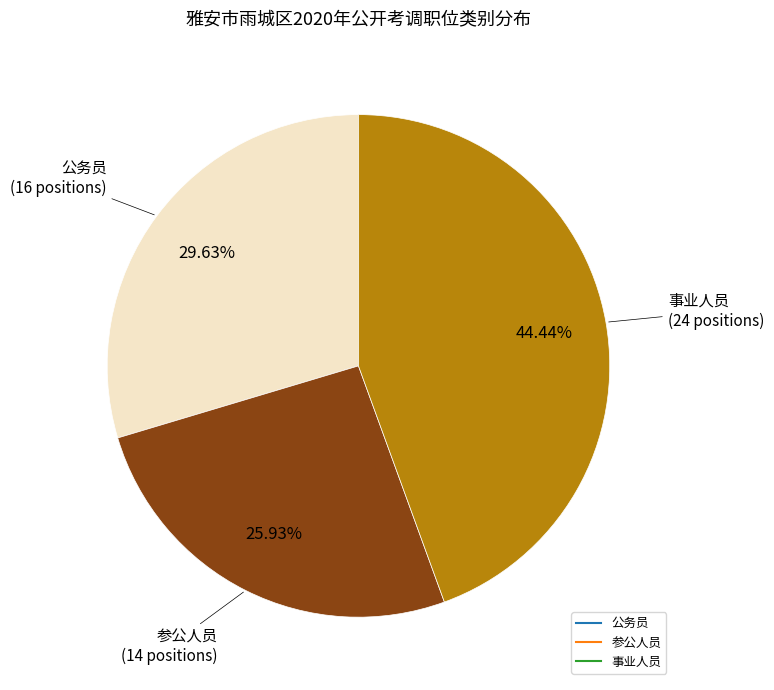

True or false: 事业人员 accounts for 44% of the total.

True